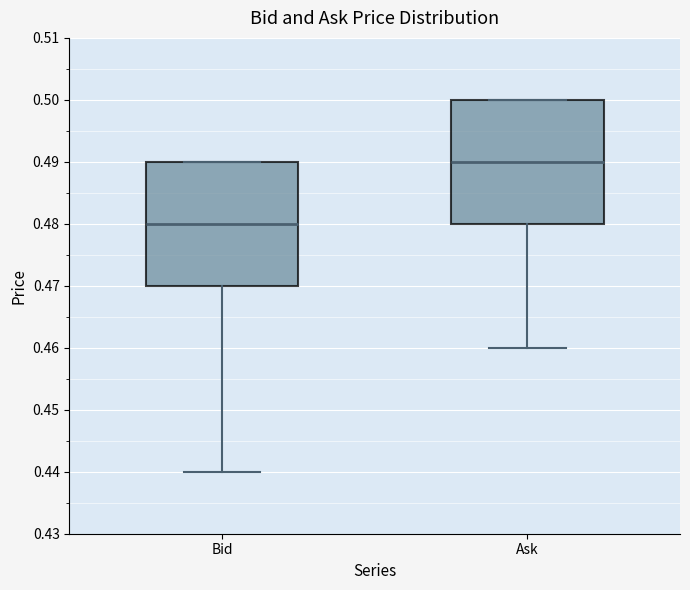

Which box has the highest median line?

Ask